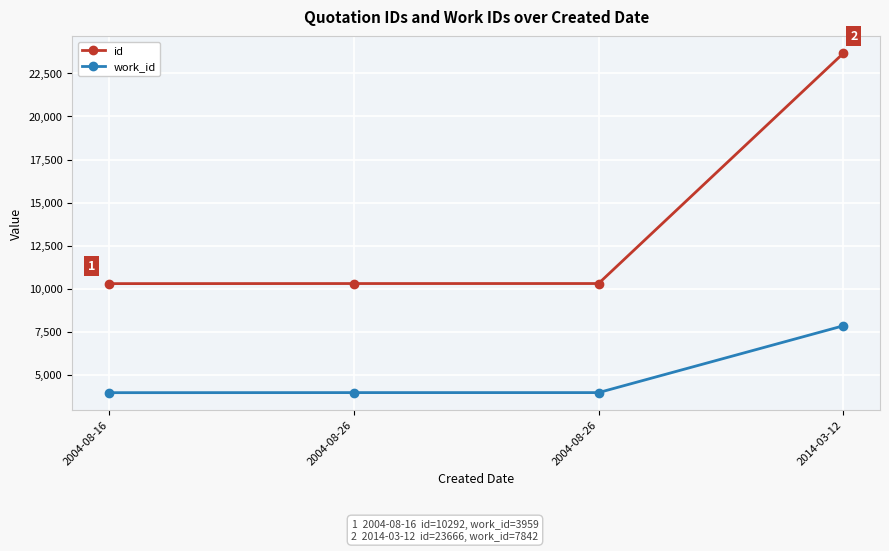

Does the chart have visible grid lines?

Yes